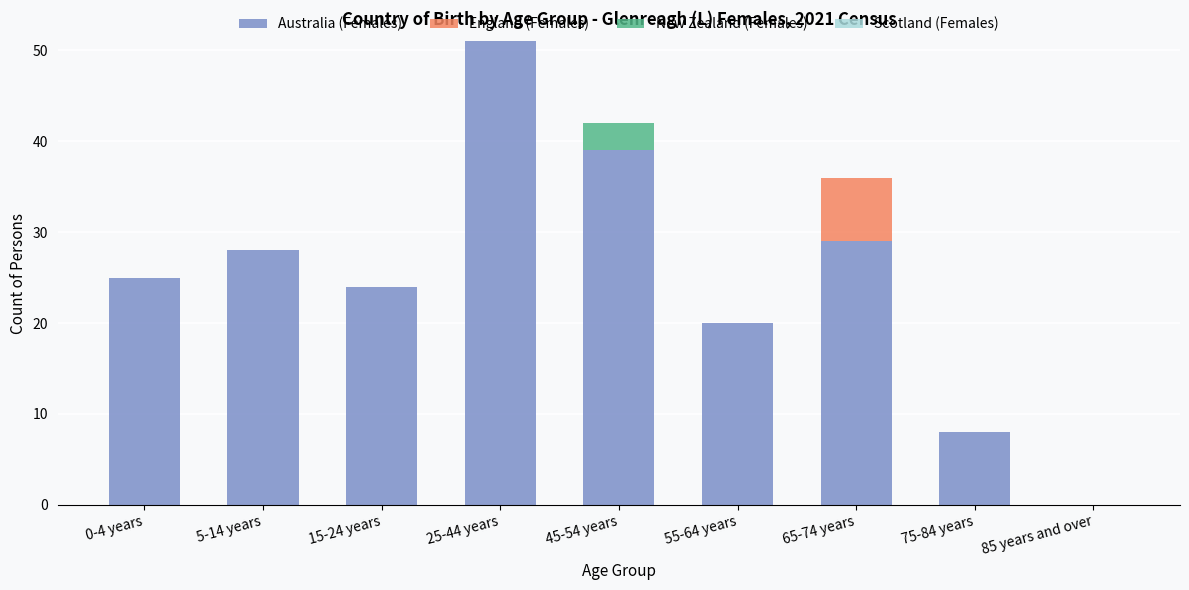

At which category is the sum across all series the highest?

25-44 years